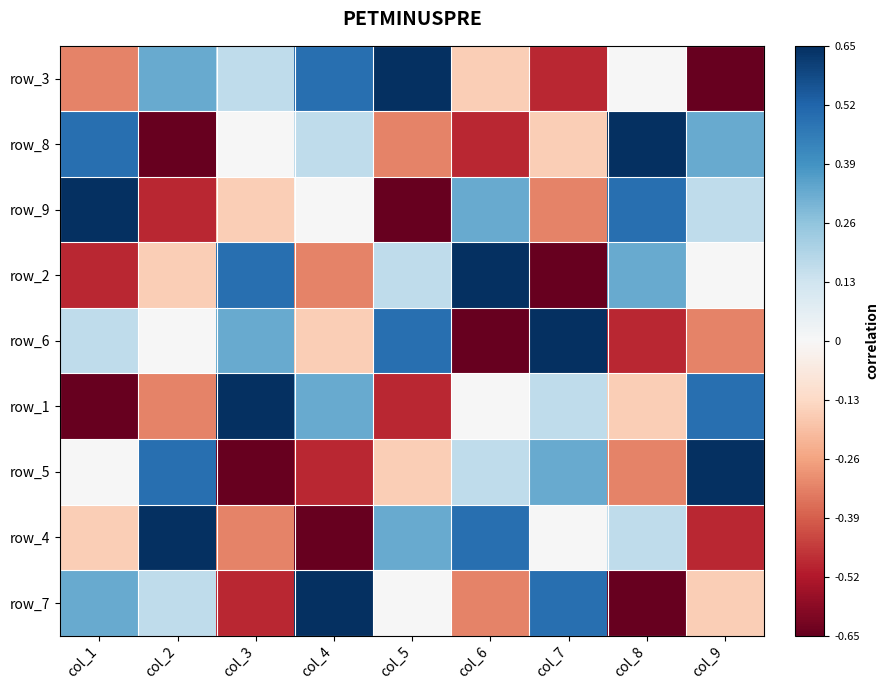

At which category is the sum across all series the highest?

col_1